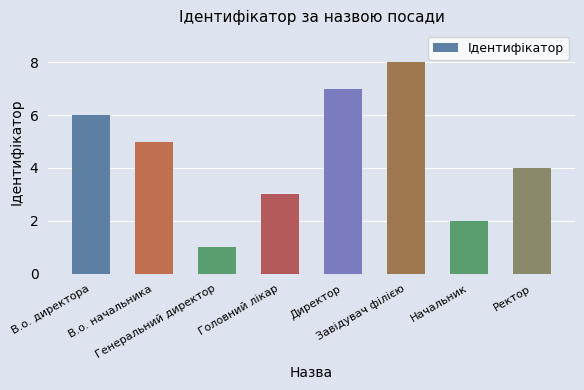

Reading right to left, what are all the values shown in this chart?

4	2	8	7	3	1	5	6